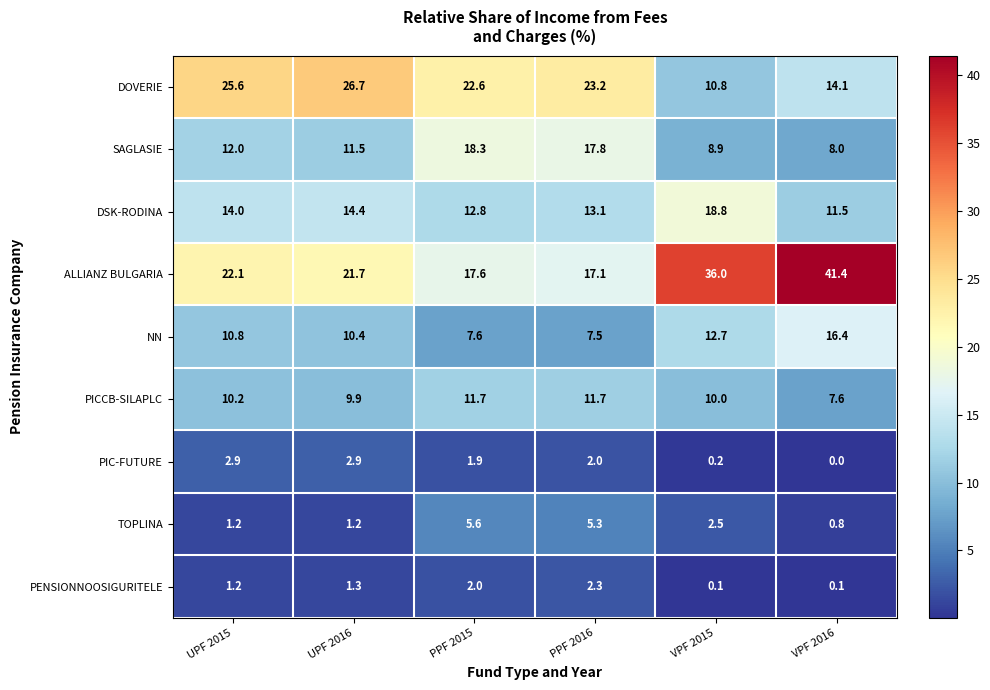

True or false: PIC-FUTURE has a value of 3.1 at PPF 2015.

False